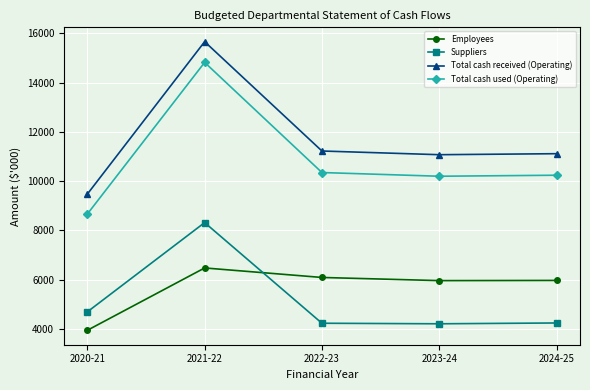

What is the label of the 2nd point from the left?

2021-22